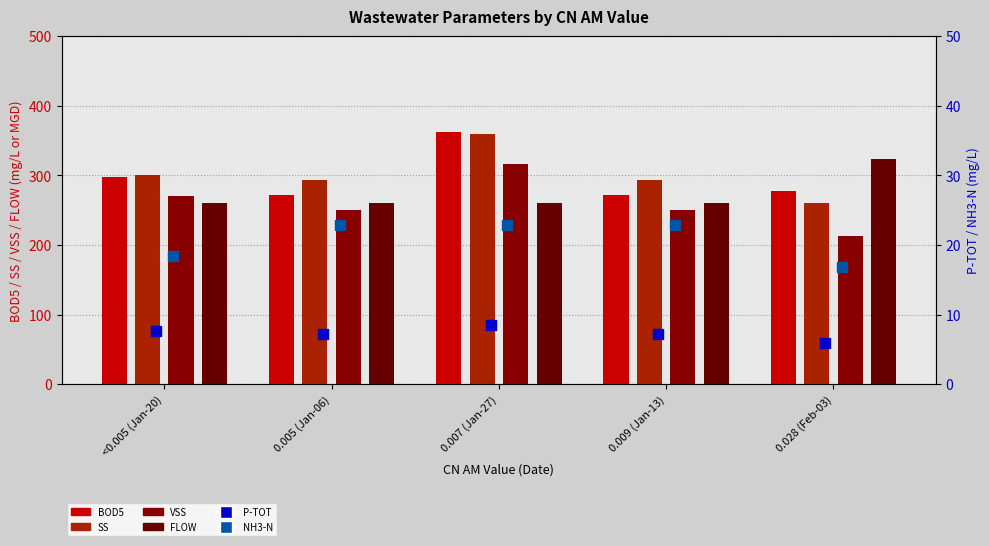

Which series has the largest Y range (max minus min)?

VSS